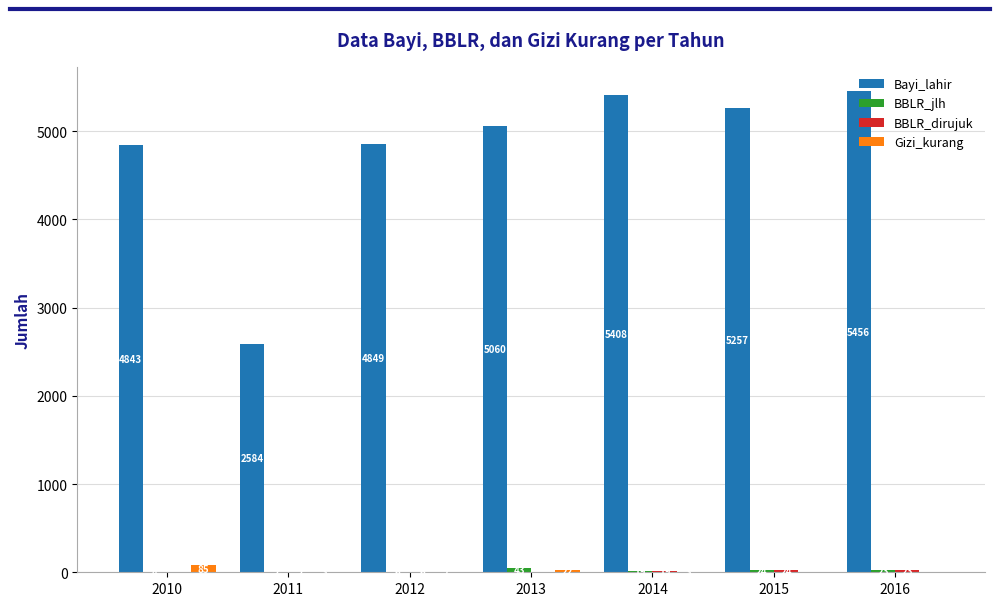

How many groups of bars are there?

7